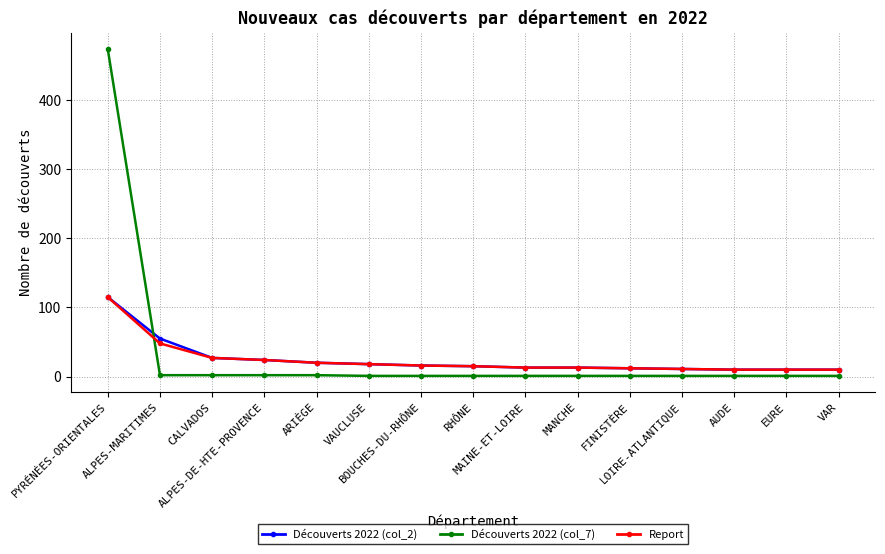

Which series ends up on top after the final intersection of Report and Découverts 2022 (col_7)?

Report